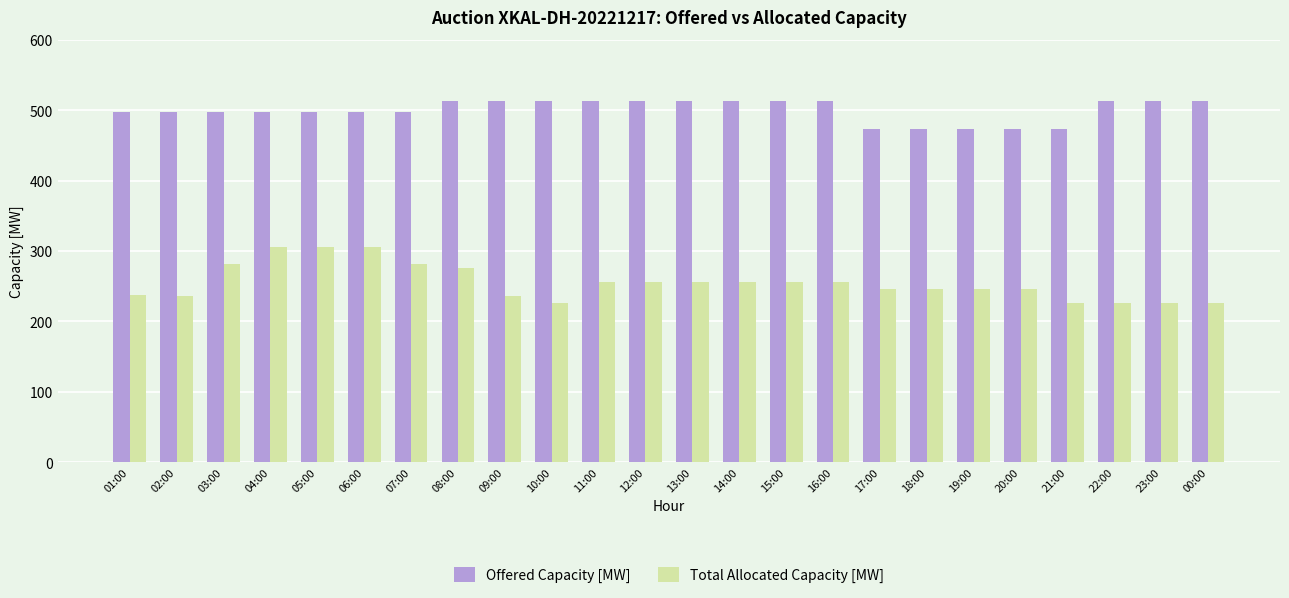

Which series has the widest spread of values?

Total Allocated Capacity [MW]